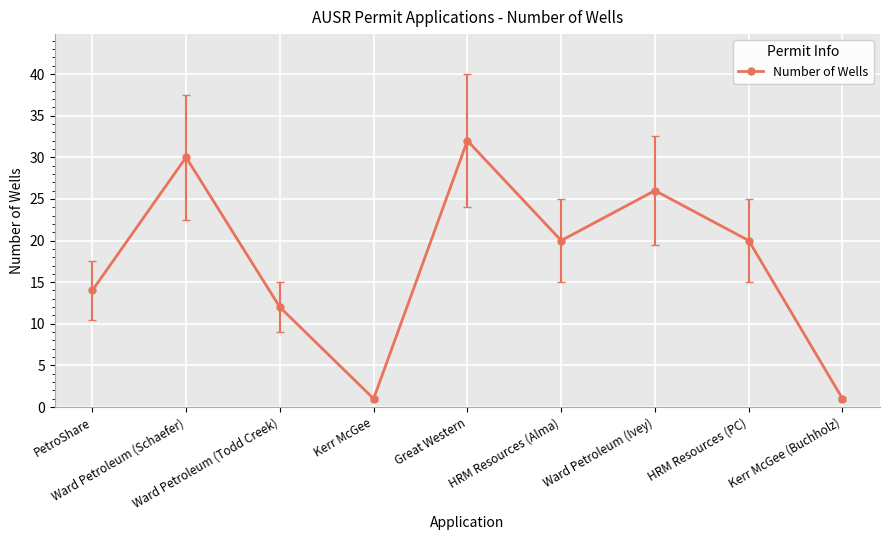

The value at Ward Petroleum (Schaefer) is 47. True or false?

False